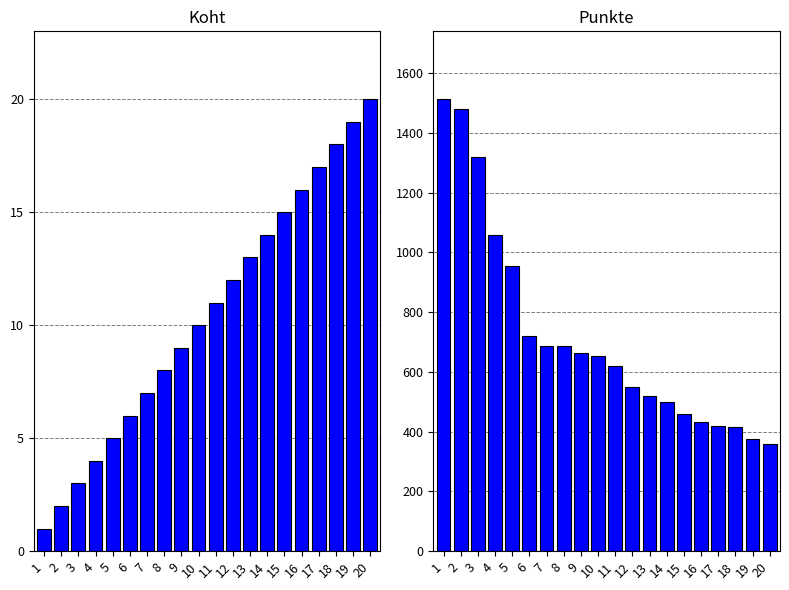

The value of Punkte at 10 is 653.3. True or false?

True